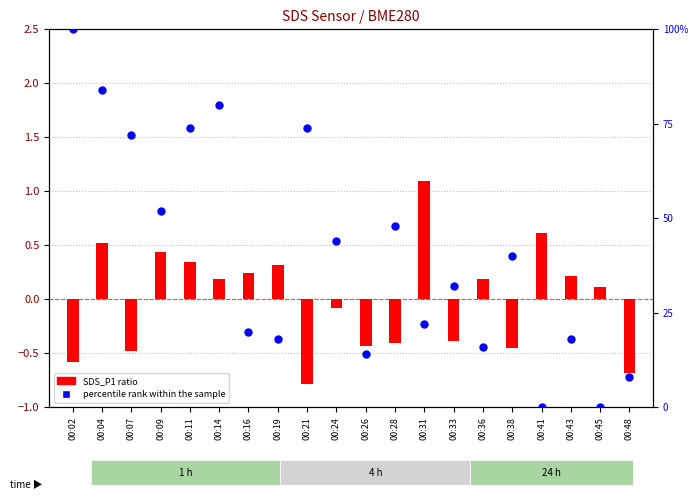

Which series contains the highest Y value?

percentile rank within the sample